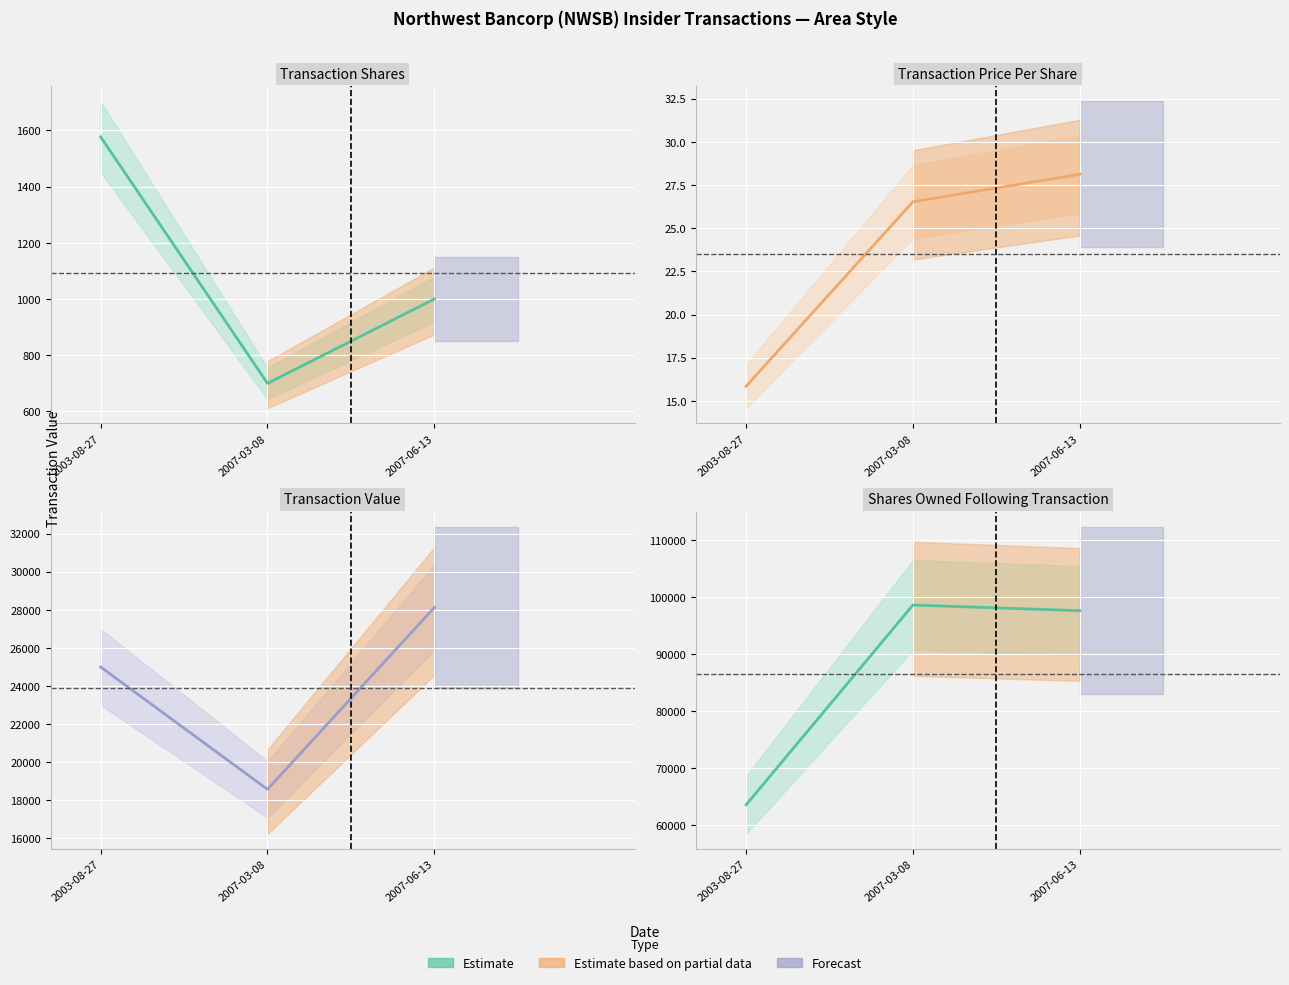

How many values in the sharesOwnedFollowingTransaction series exceed 97628?

1